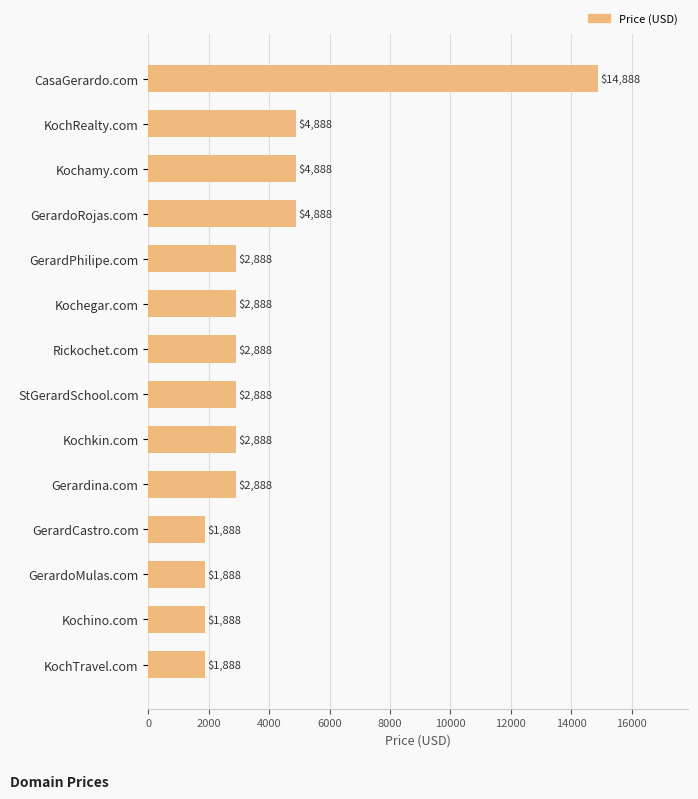

What is the difference between the second highest and minimum values?

3000